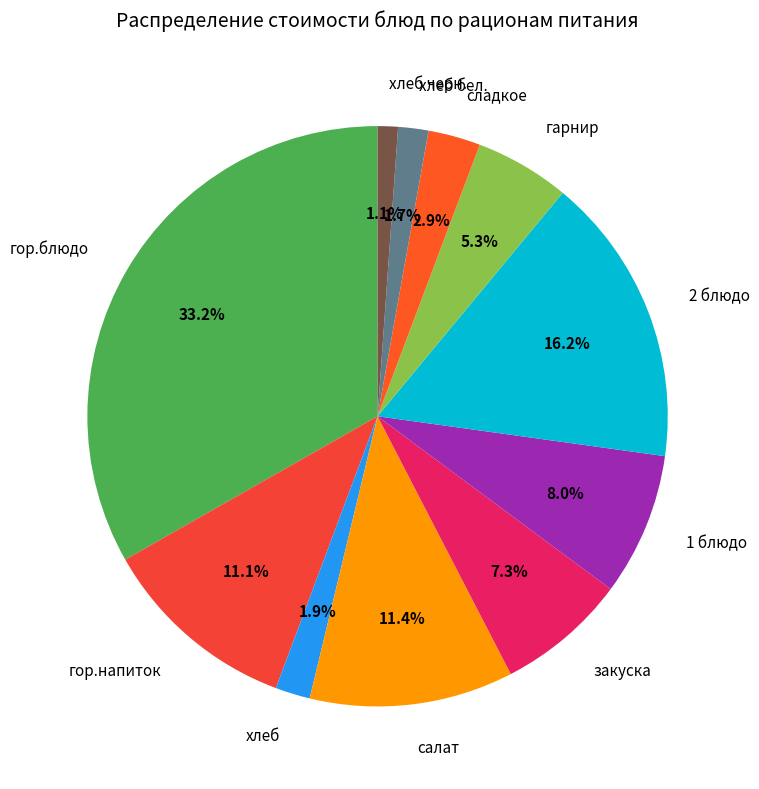

Count the number of slices in the pie.

11